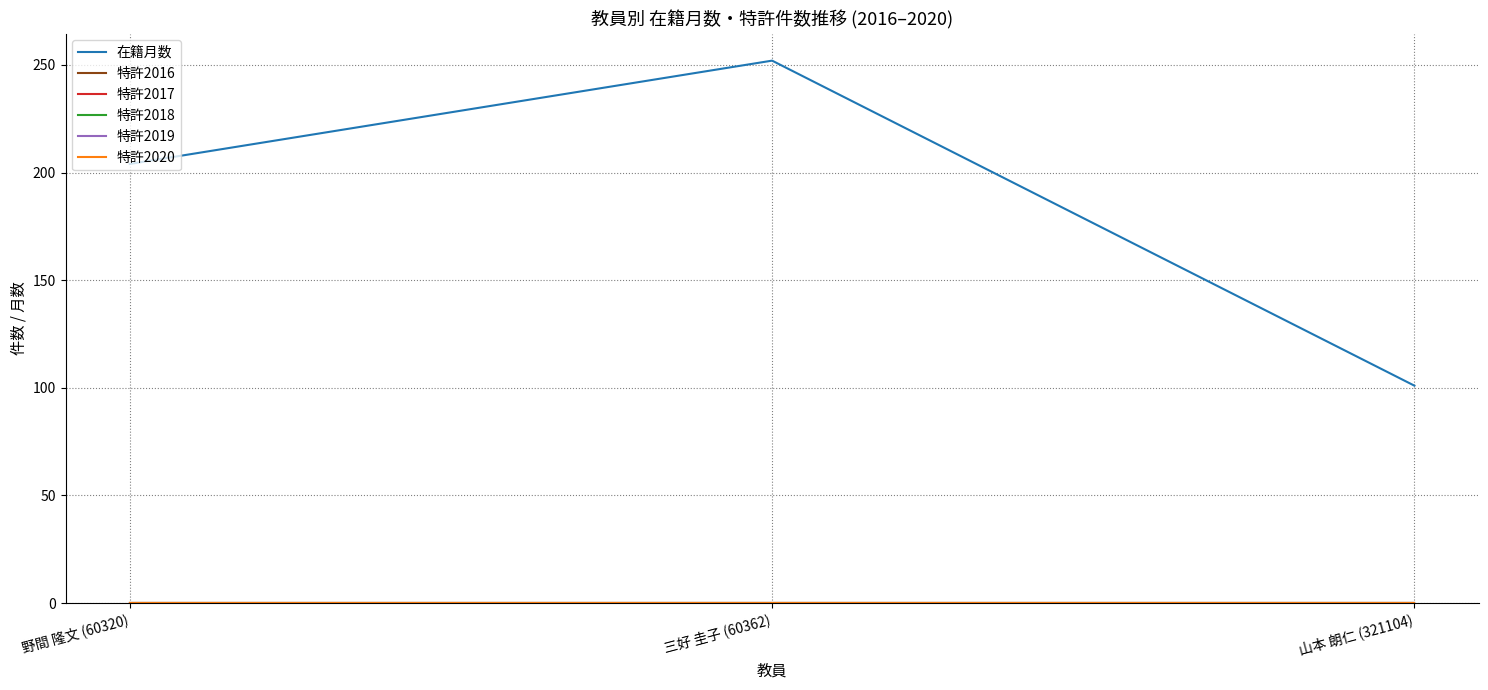

What is the label of the 2nd point from the left?

三好 圭子 (60362)